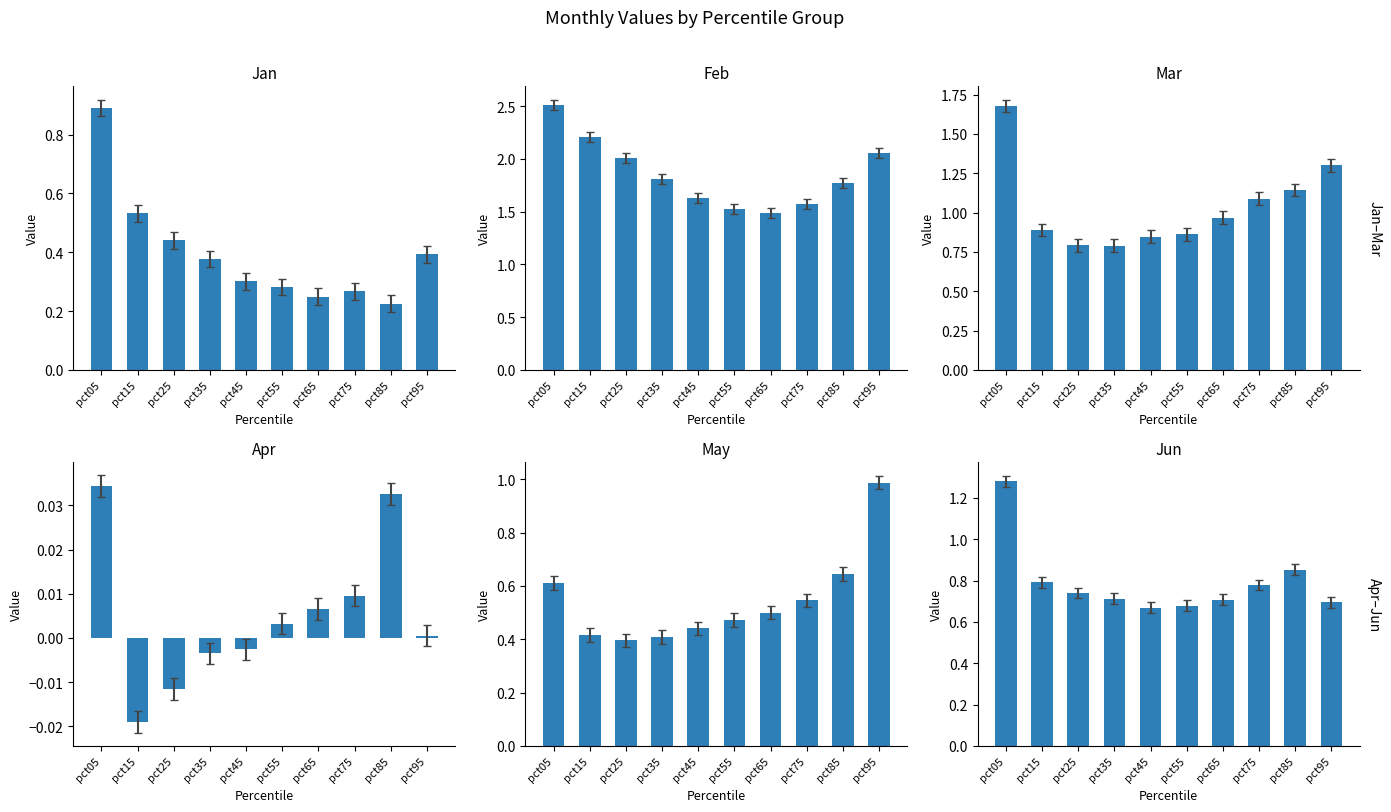

What are all the series names shown in the legend?

Jan, Feb, Mar, Apr, May, Jun